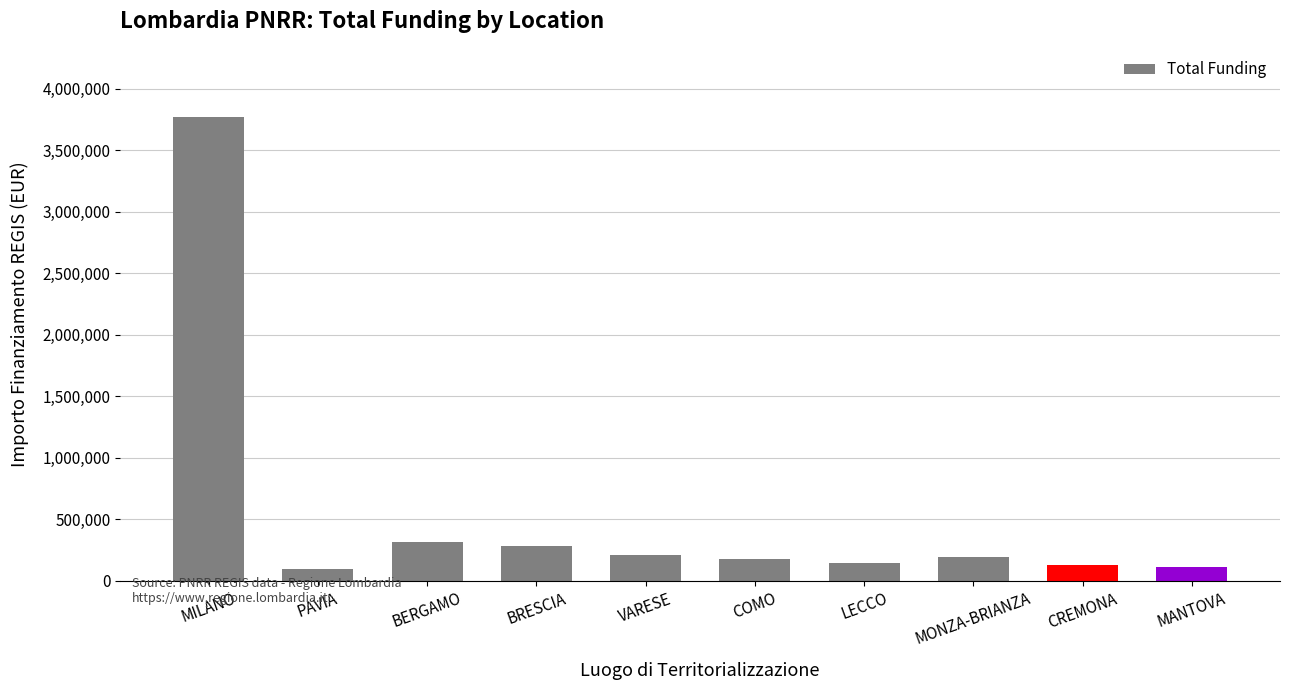

What is the label of the 1st bar from the right?

MANTOVA